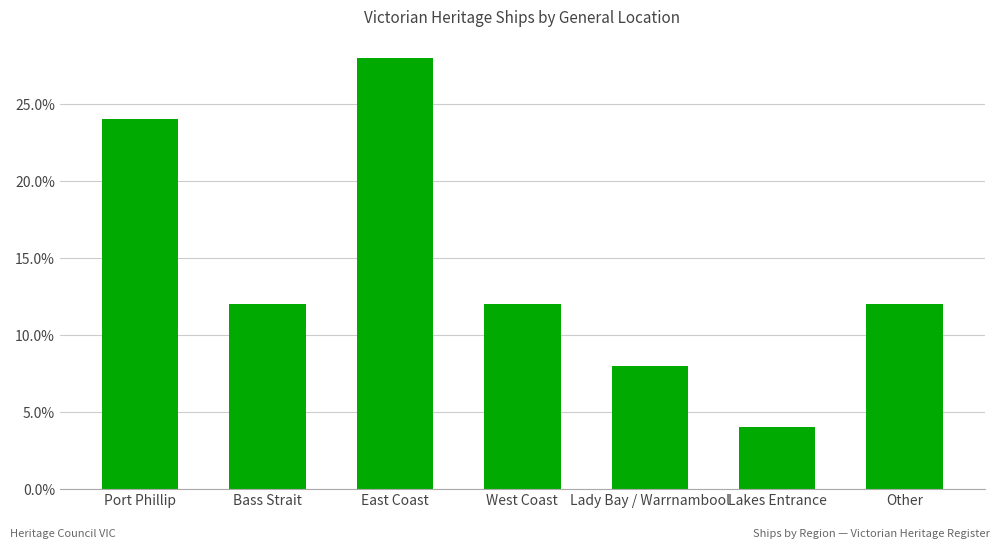

What is the label of the 1st bar from the right?

Other